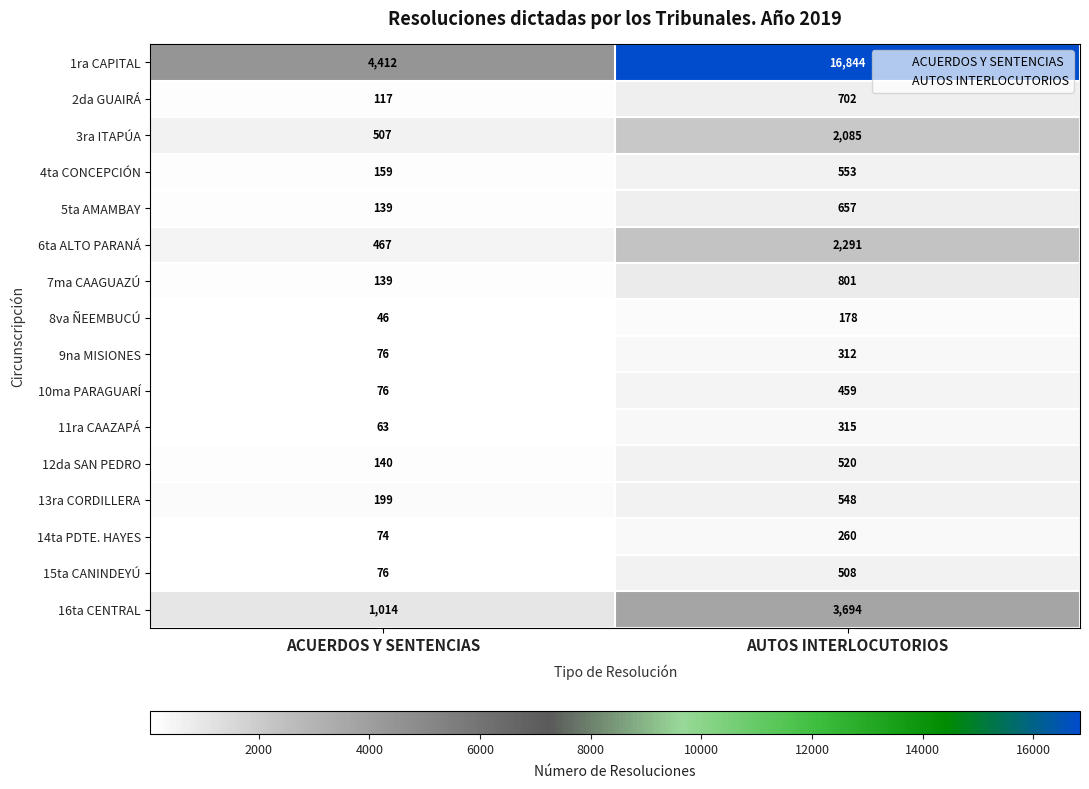

What is the highest value of the 8va ÑEEMBUCÚ series?

178